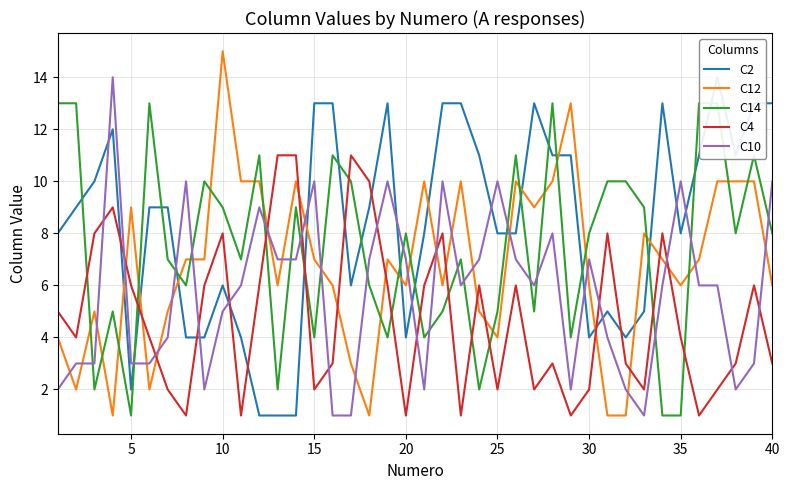

Which category has the highest value in the C12 series?

10